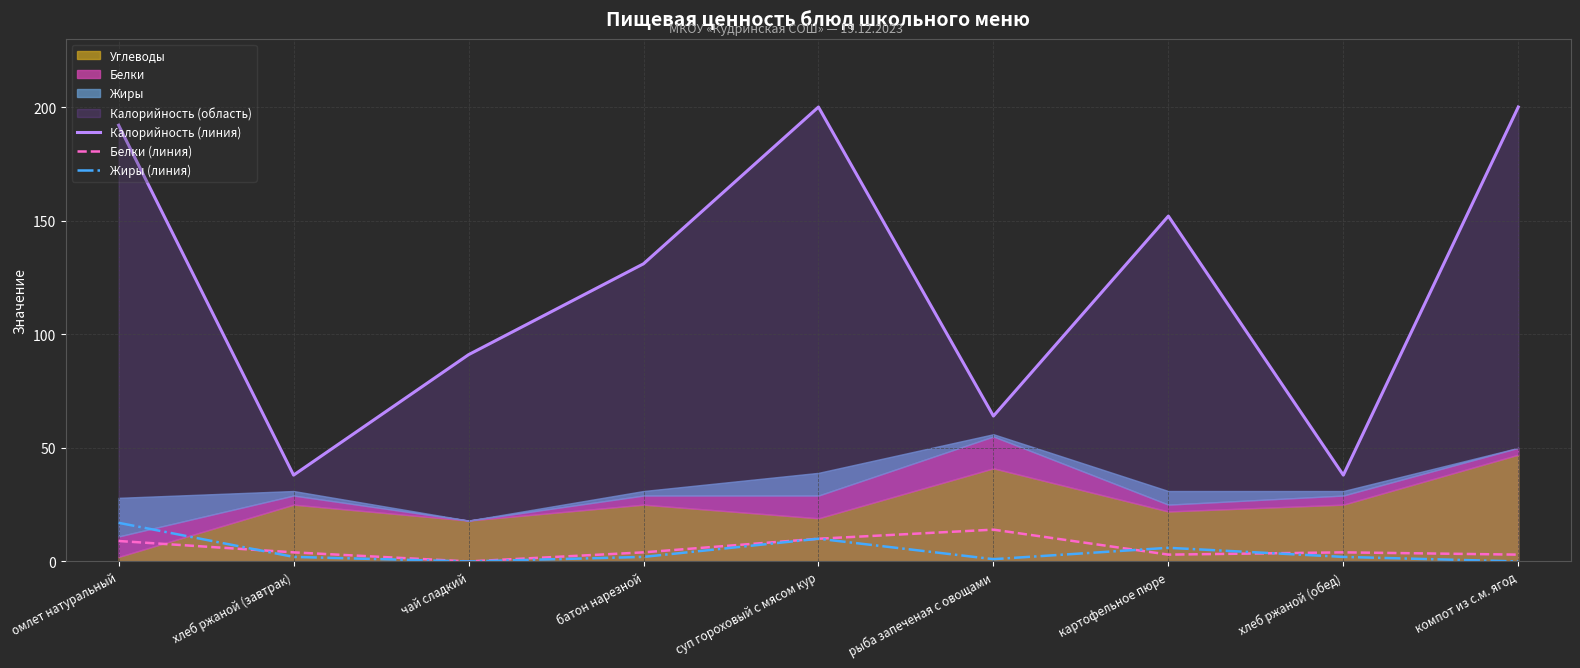

True or false: Белки (линия) and Калорийность (линия) cross at least once.

False